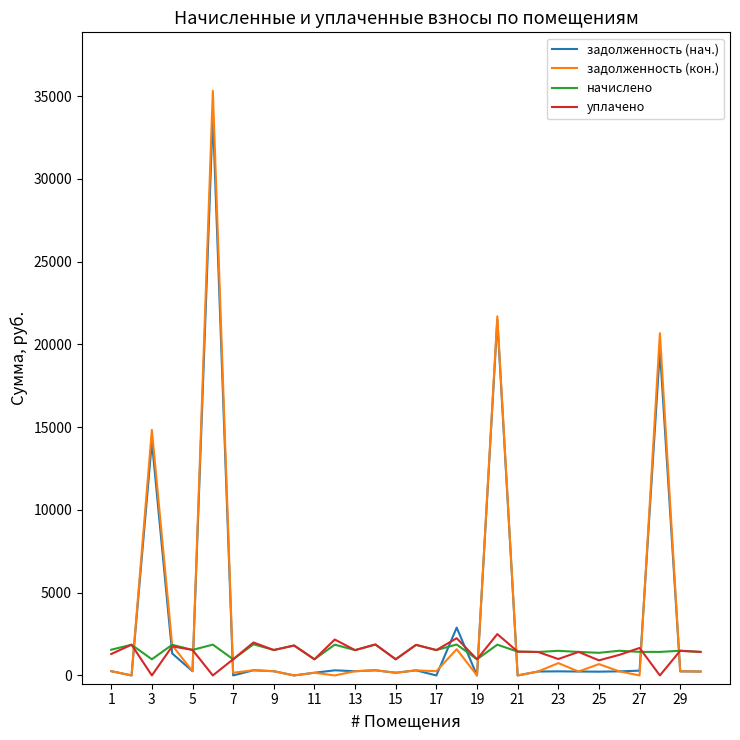

Is this an area chart (filled region under the line)?

No